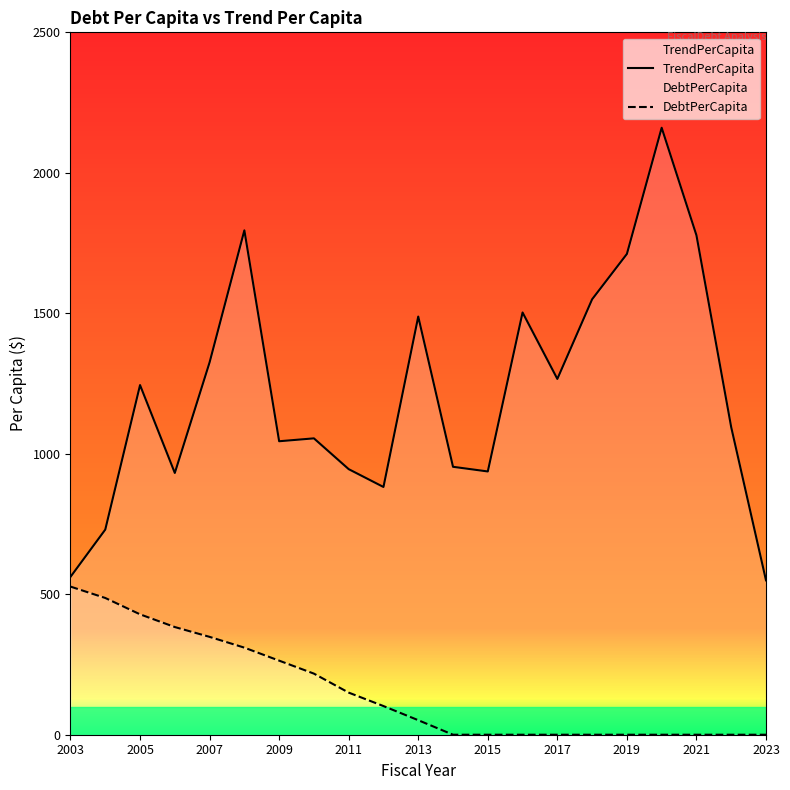

True or false: DebtPerCapita and TrendPerCapita cross at least once.

False